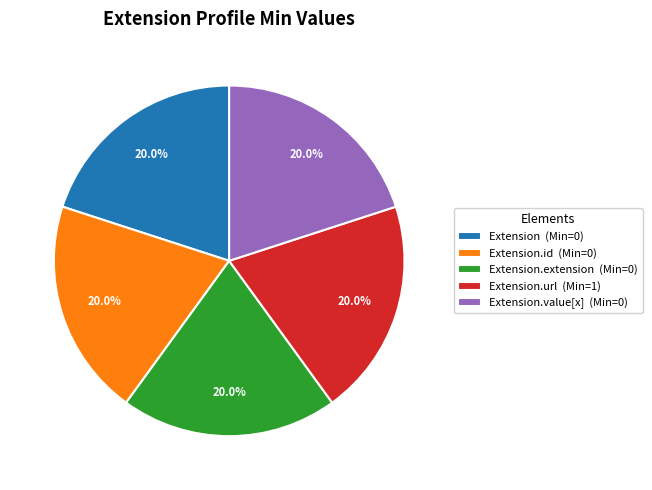

What is the total percentage of Extension.url (Min=1) and Extension.value[x] (Min=0)?

40.0%